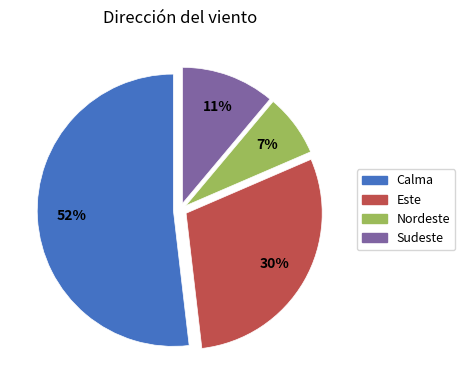

Does Calma represent more than half of the total?

Yes